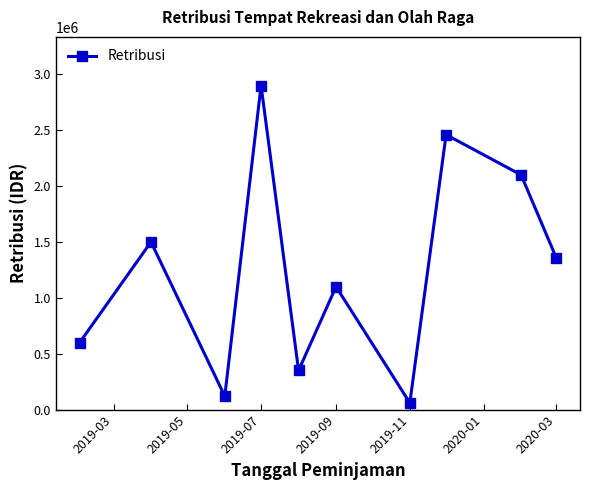

What is the value of the 3rd point from the left?

120000